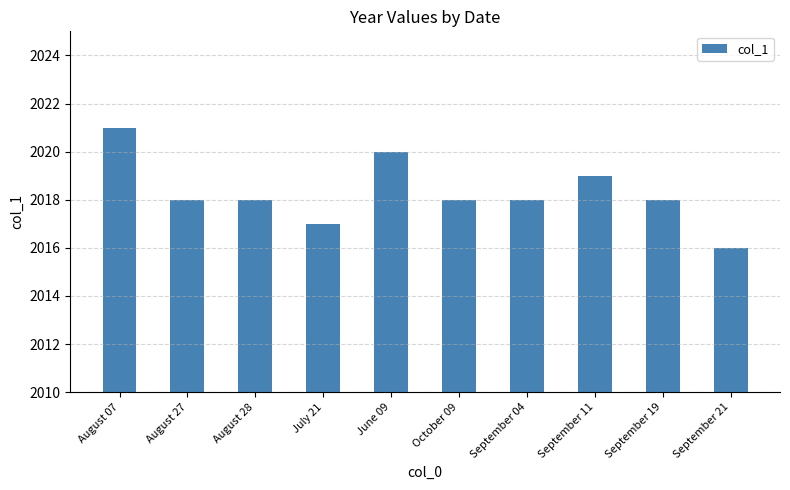

What is the average value?

2018